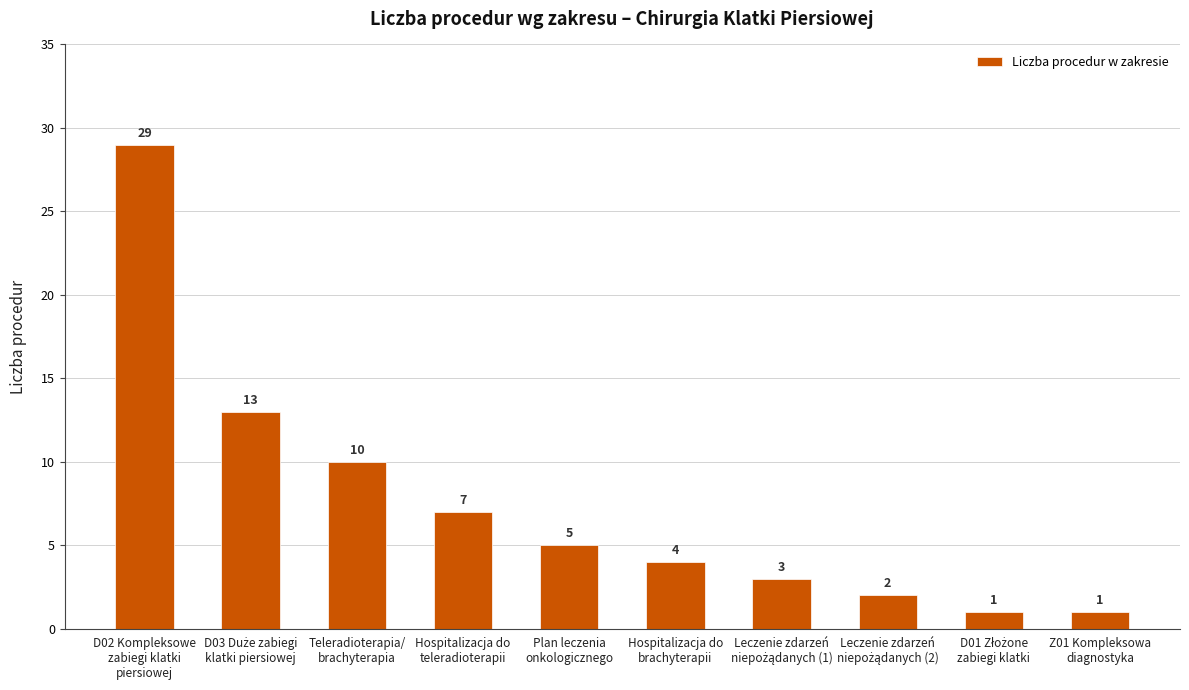

What is the greatest value displayed?

29